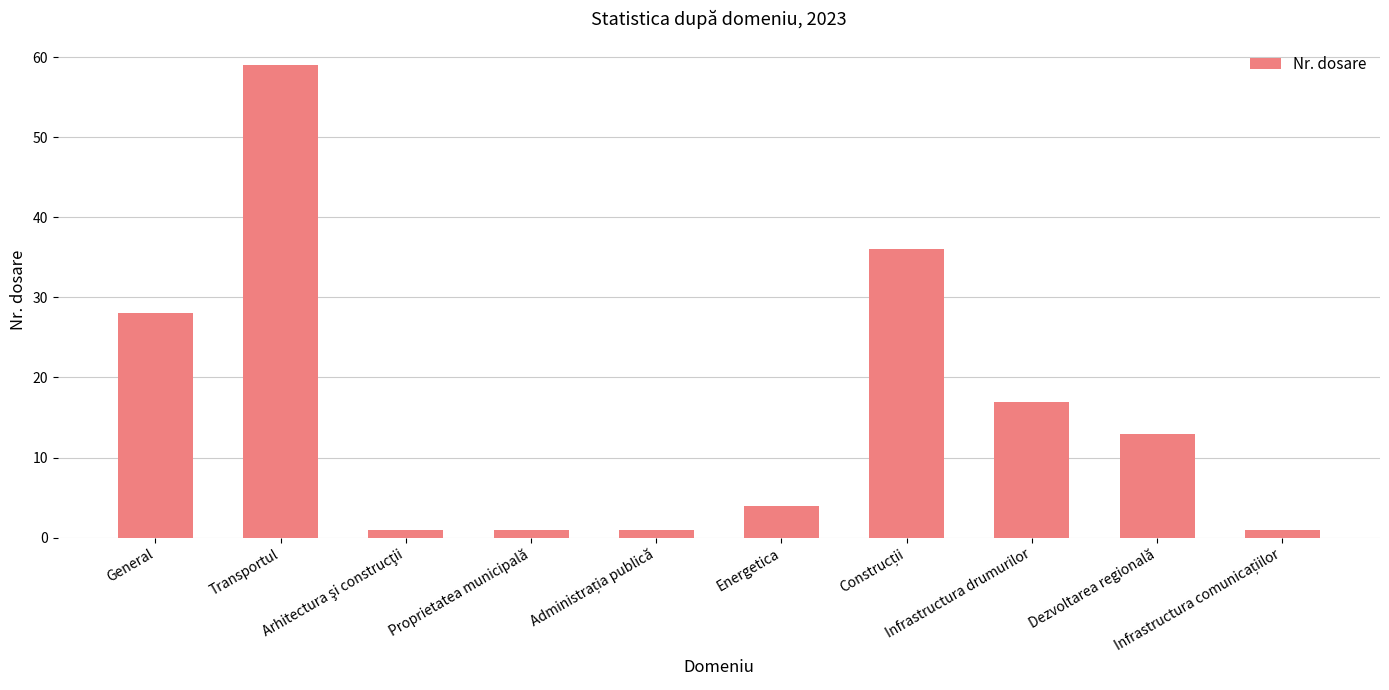

What is the value of the 7th bar from the left?

36